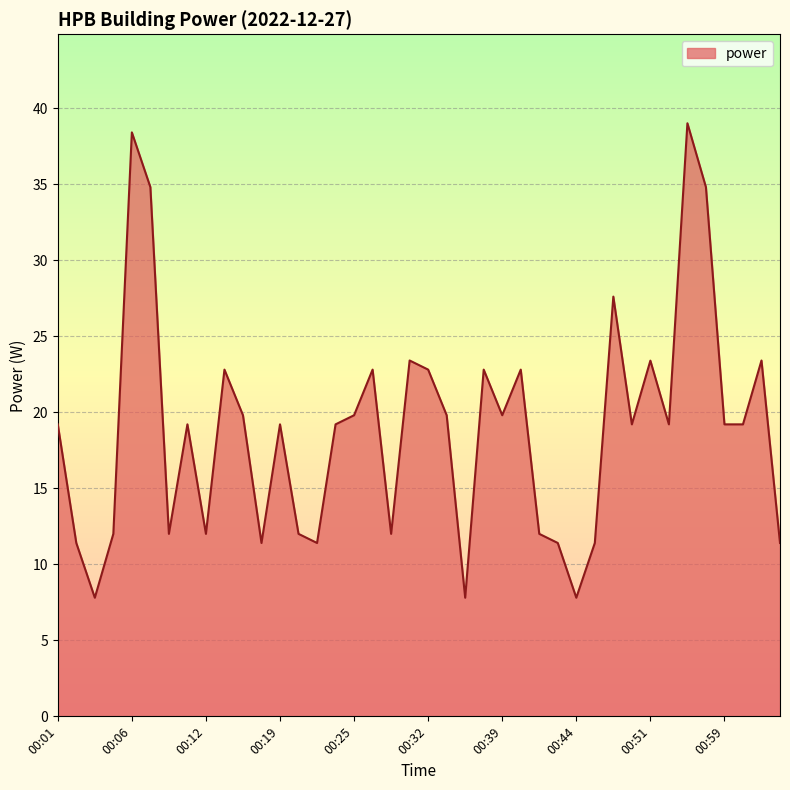

What is the smallest value displayed?

7.8